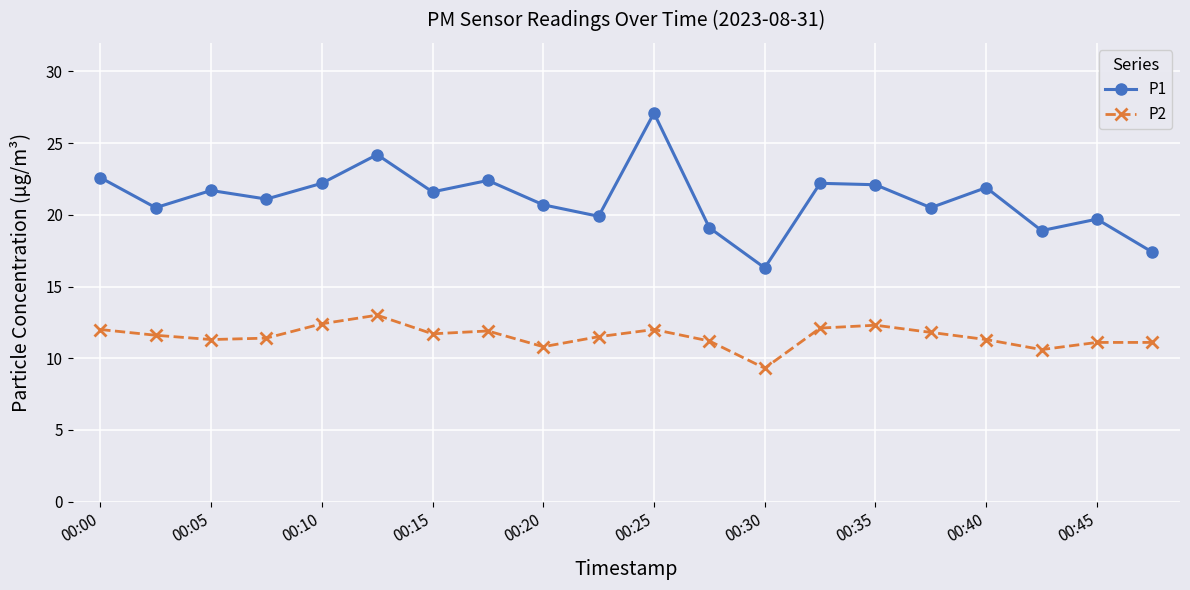

List the series in order of their peak value, highest first.

P1, P2